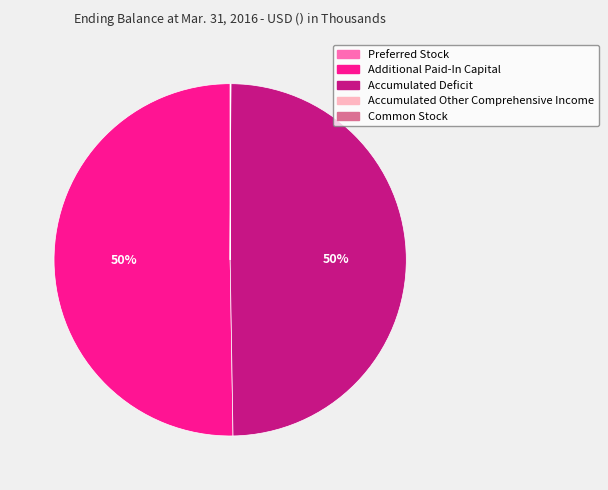

What percentage is the Additional Paid-In Capital slice, to the nearest percent?

50%